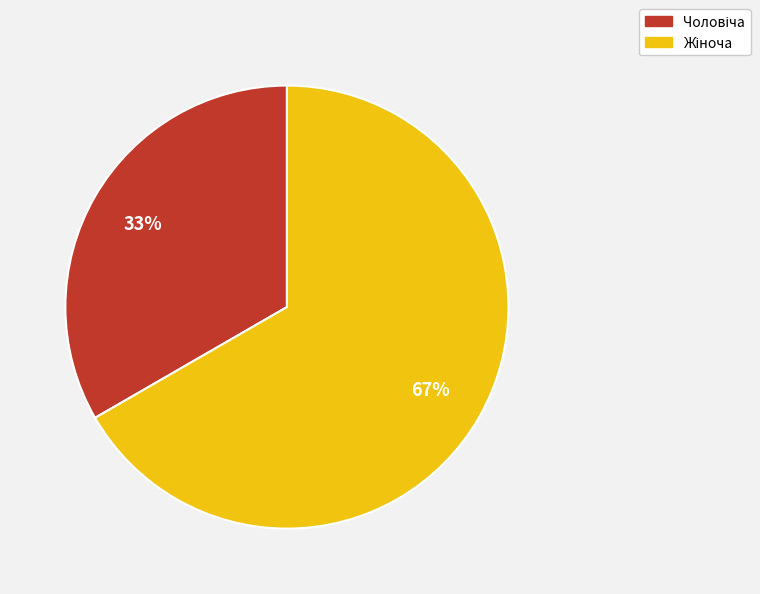

To the nearest percent, what is the average slice percentage?

50%